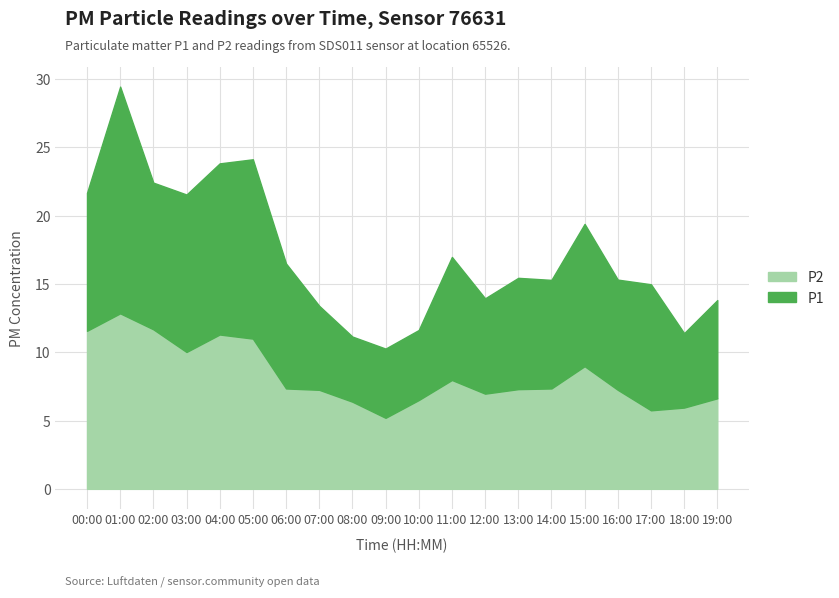

At which category does P2 reach its first local peak?

01:00